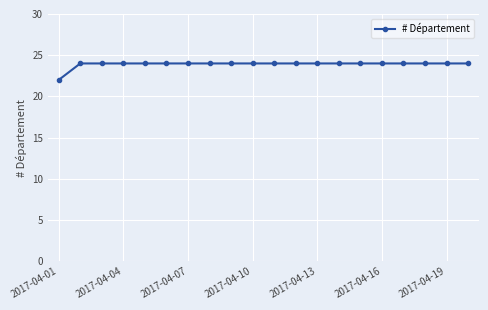

How many lines are shown in the chart?

1